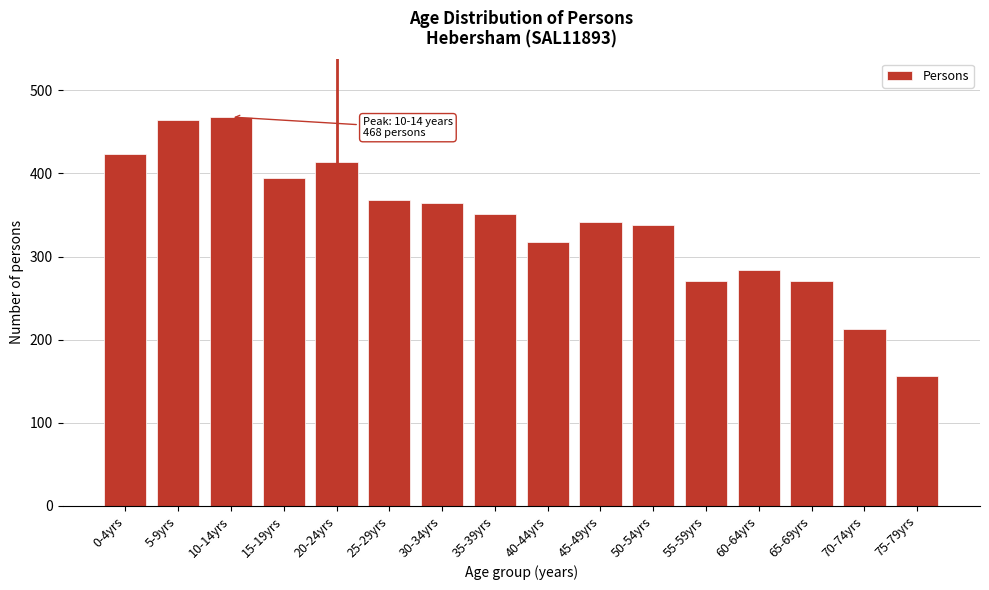

Reading left to right, transcribe all the data shown in this chart.

424	464	468	394	414	368	365	351	318	342	338	271	284	271	213	156